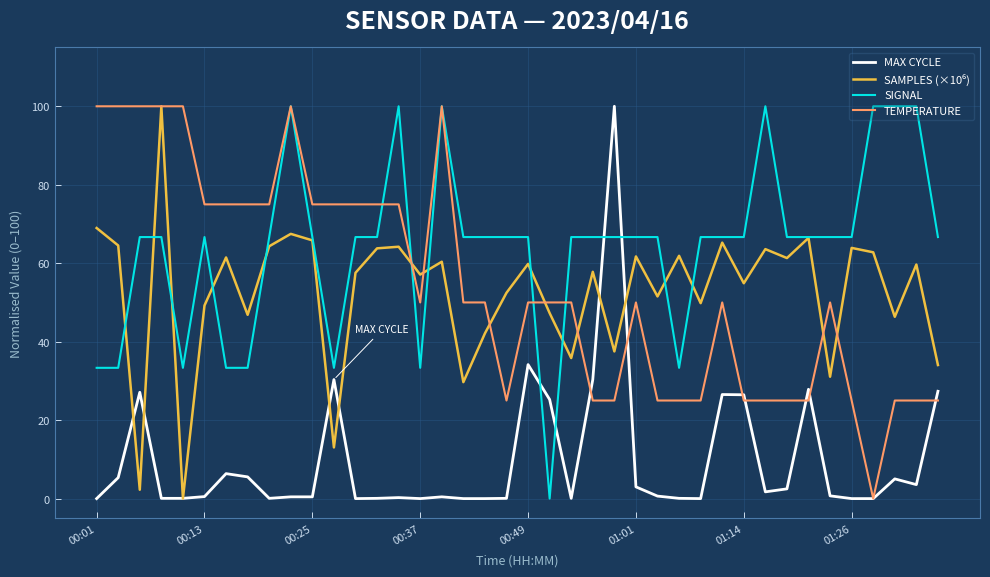

What is the maximum value for MAX CYCLE?

100.0